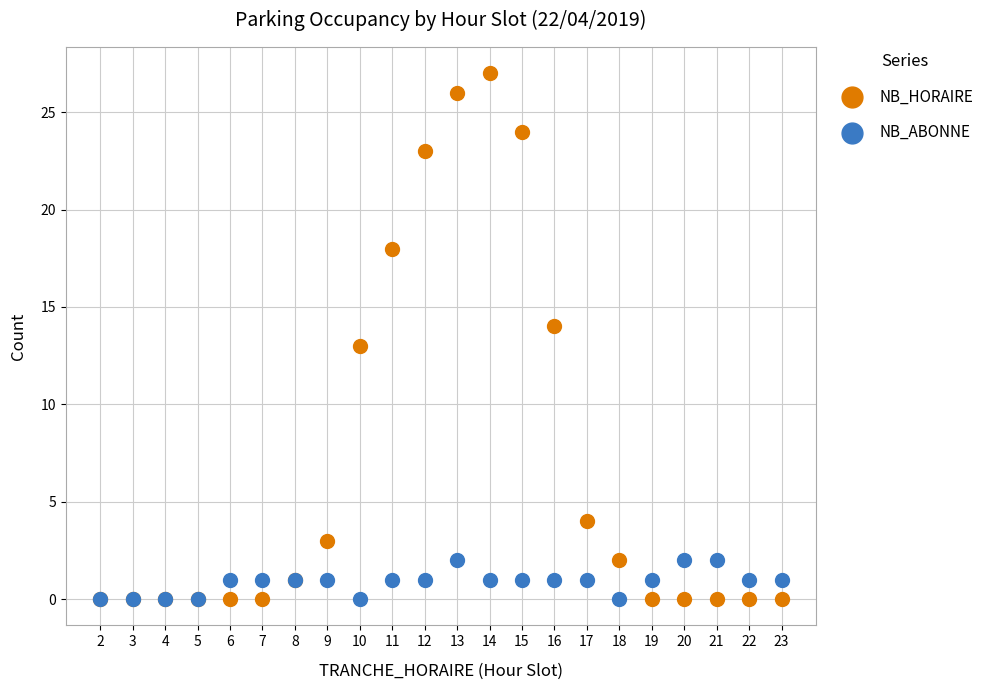

Which series has the largest Y range (max minus min)?

NB_HORAIRE